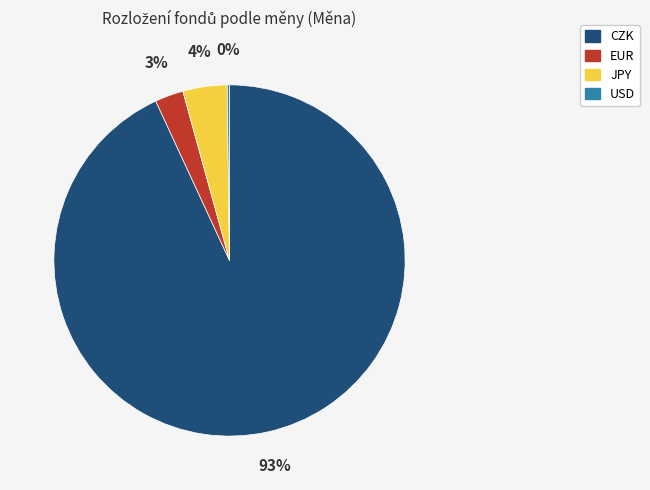

Does any single category account for the majority?

Yes